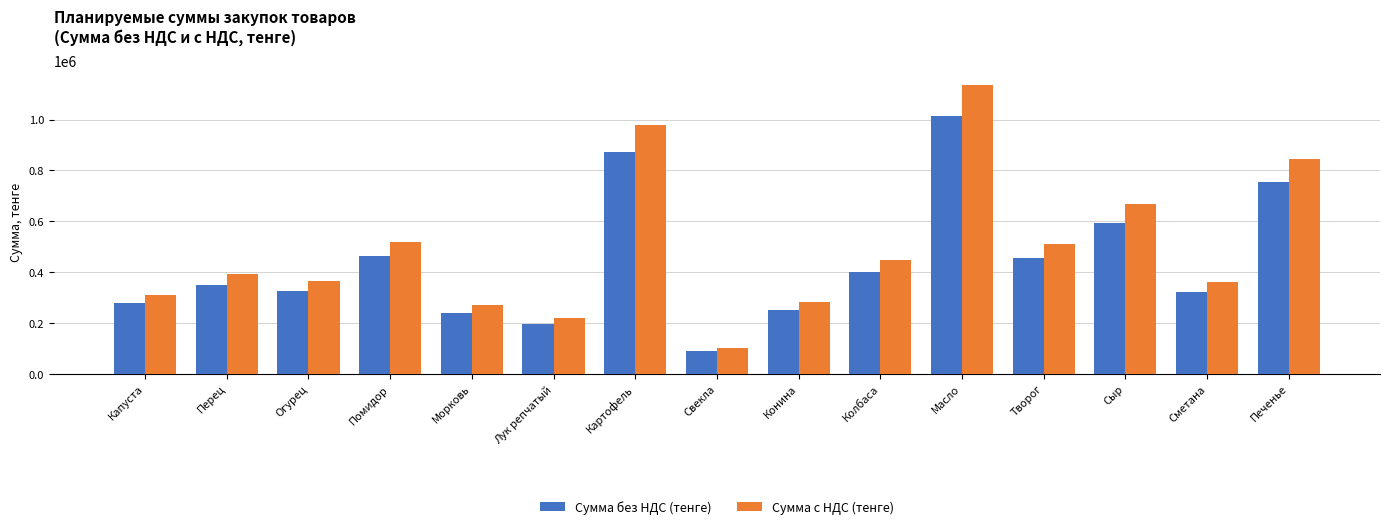

Which category has the highest value in the Сумма без НДС (тенге) series?

Масло